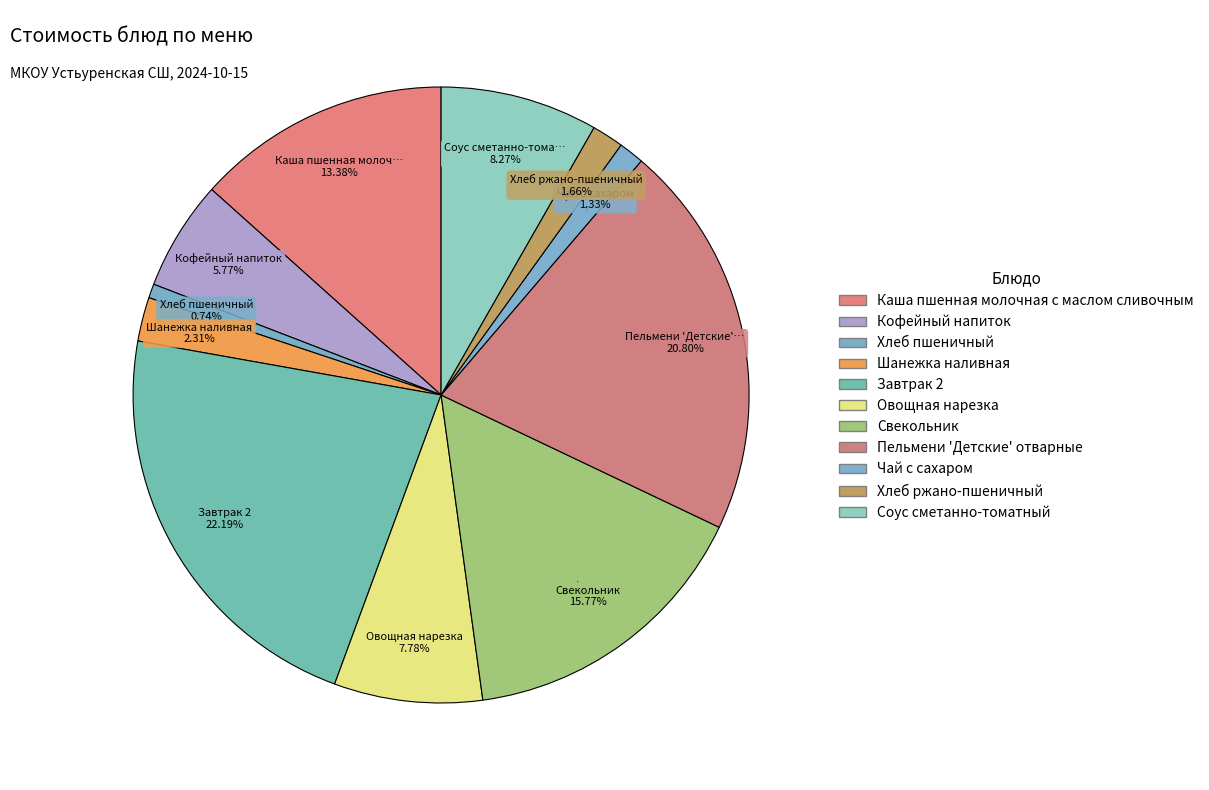

Is it true that Овощная нарезка is 22% of the pie?

False